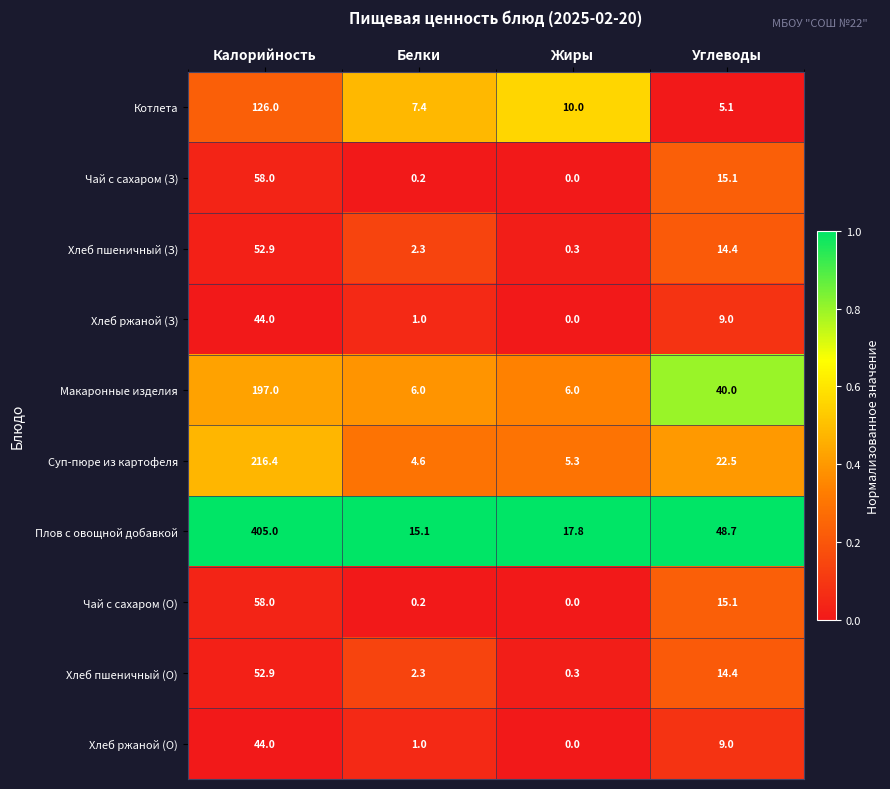

Which series changed the most between Жиры and Углеводы?

Макаронные изделия